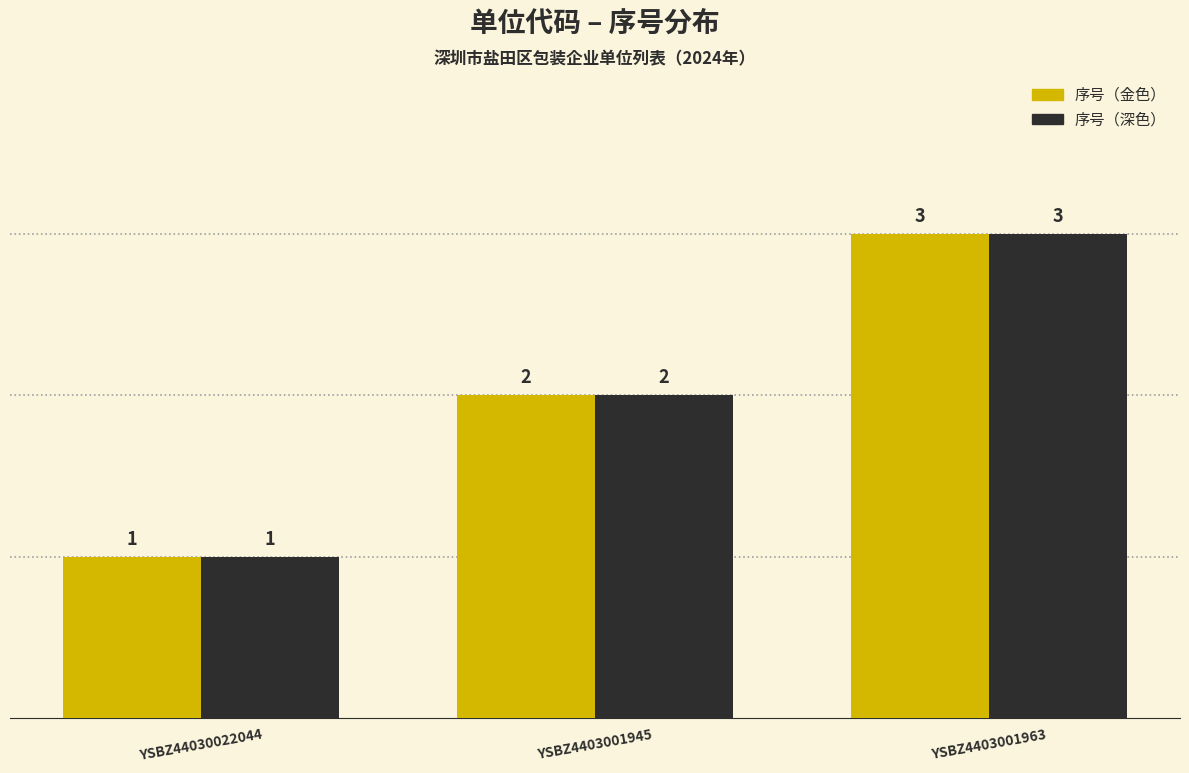

What are all the series names shown in the legend?

序号（金色）, 序号（深色）